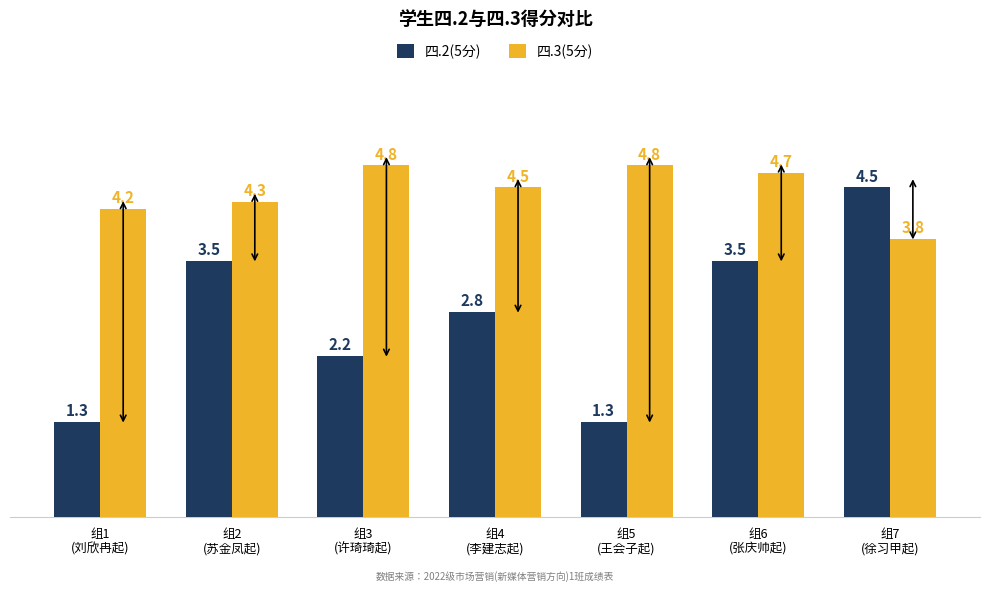

Rank the series at 组4
(李建志起) from lowest to highest value.

四.2(5分), 四.3(5分)